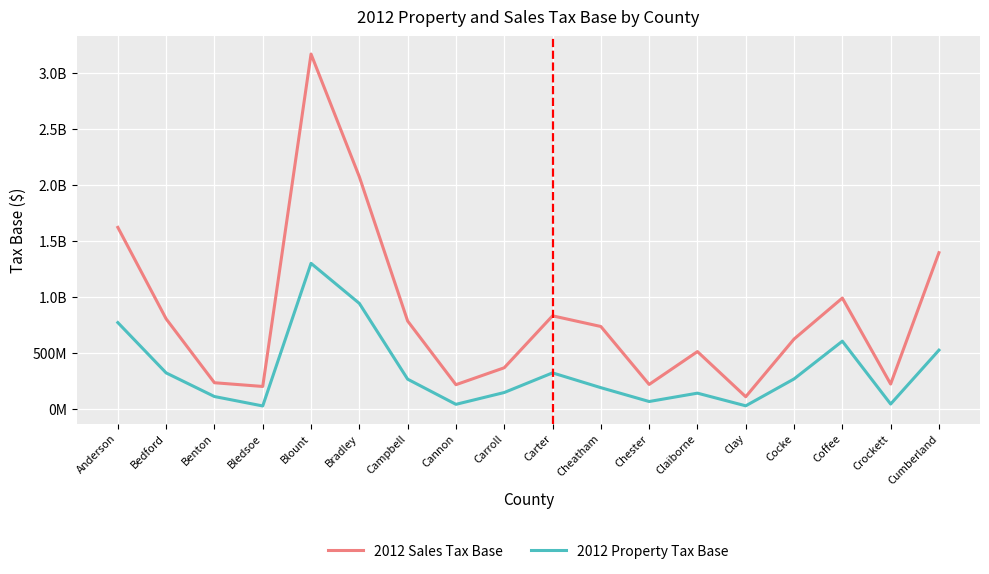

Which series has the largest range (max minus min)?

2012 Sales Tax Base